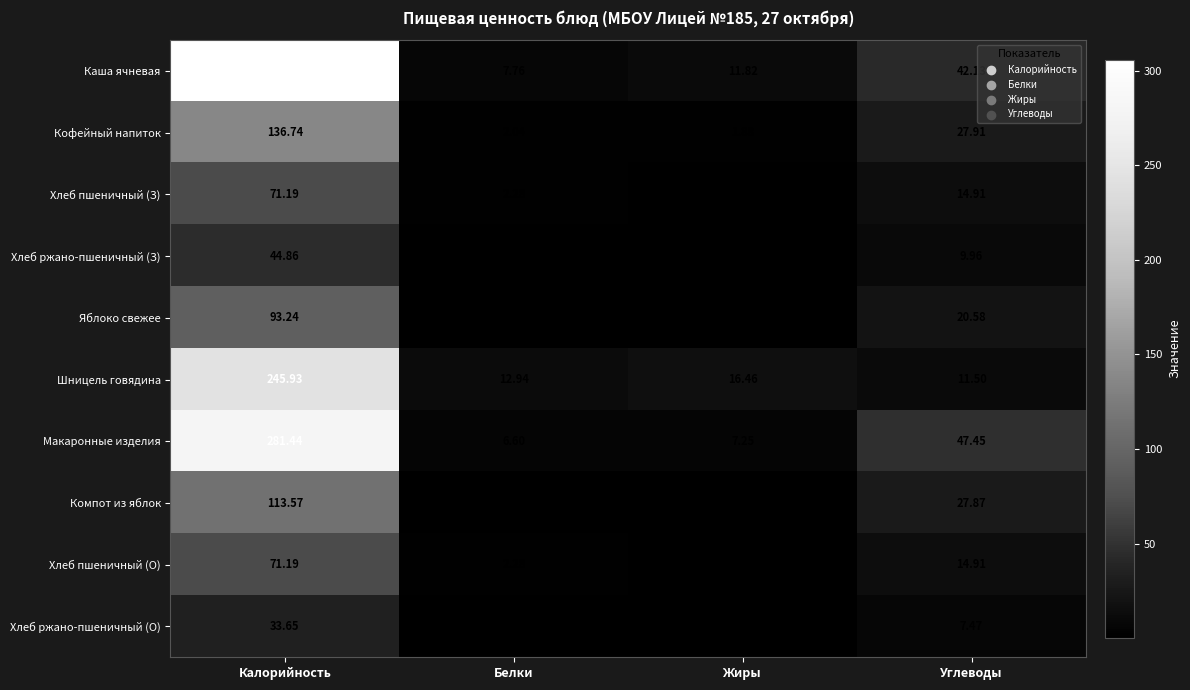

At which category is the sum across all series the highest?

Калорийность